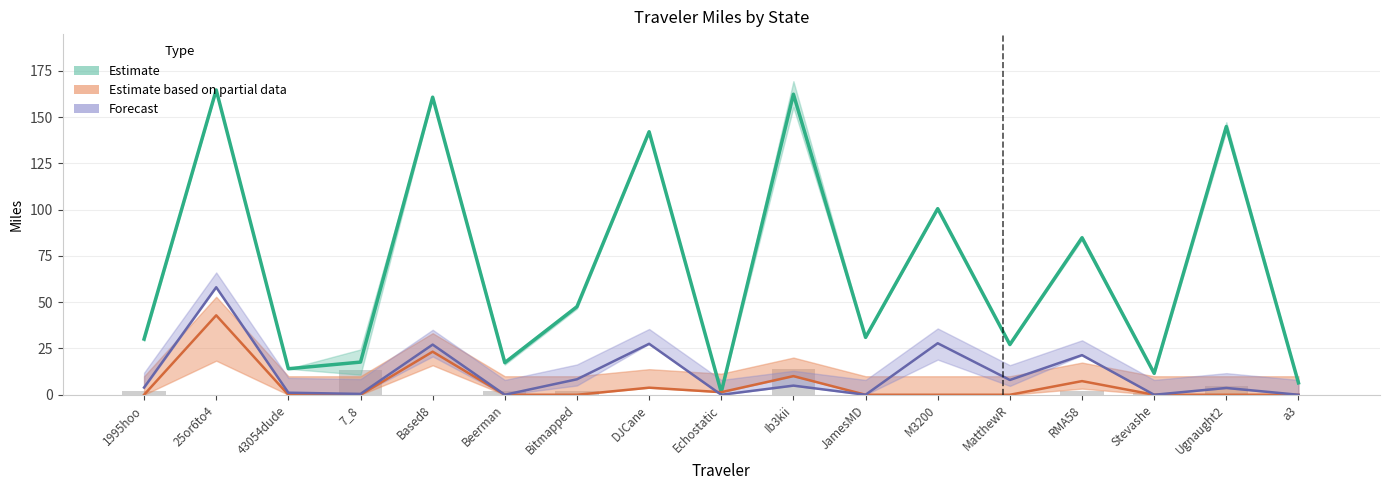

Which category has the lowest value in the Total (Estimate) series?

Echostatic